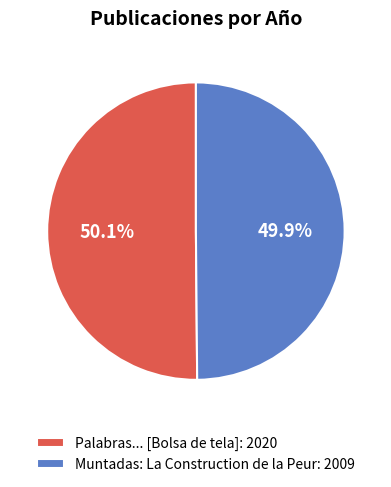

Count the number of slices in the pie.

2